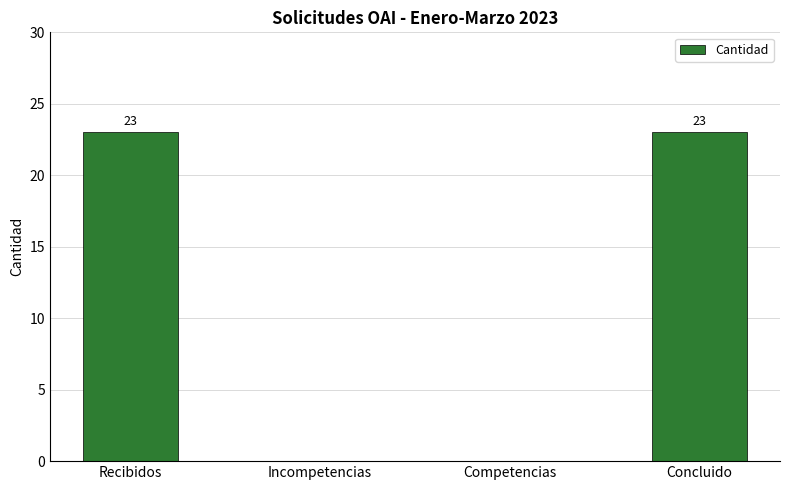

How many values are above zero?

2